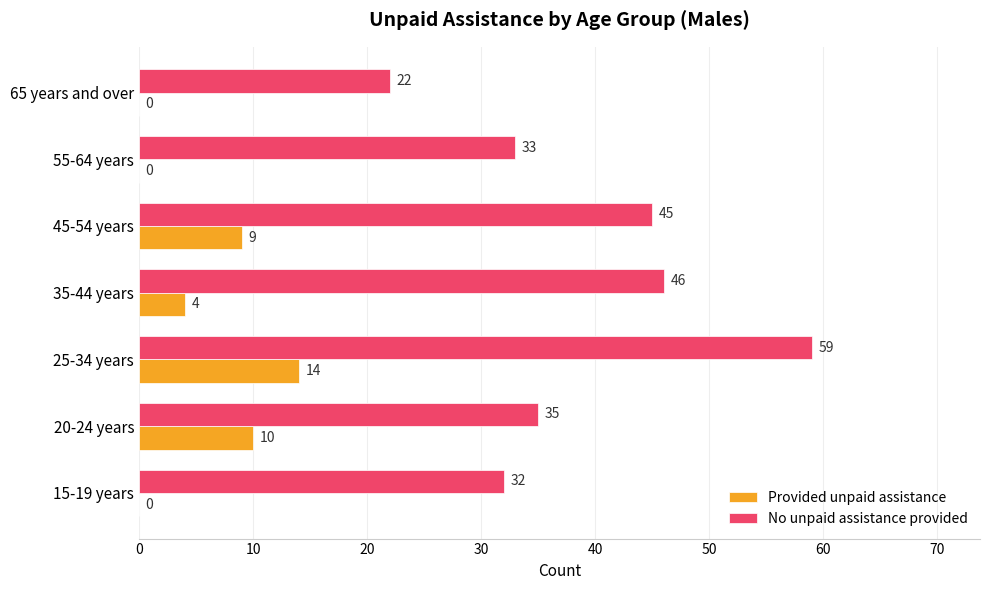

At which label does Provided unpaid assistance reach its peak?

25-34 years